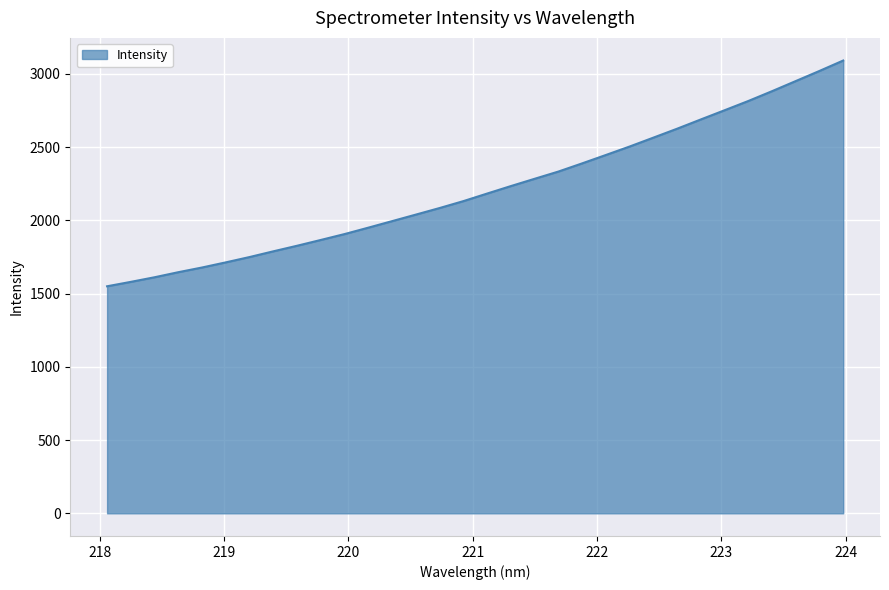

What is the minimum value shown in the chart?

1549.8